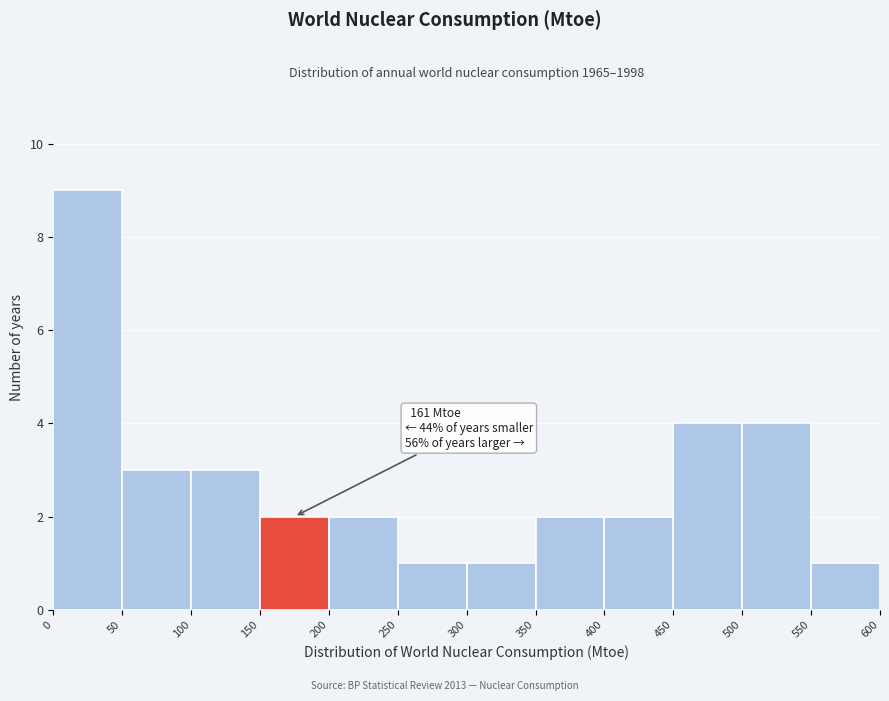

Which range on the x-axis has the tallest bar?

0 to 50